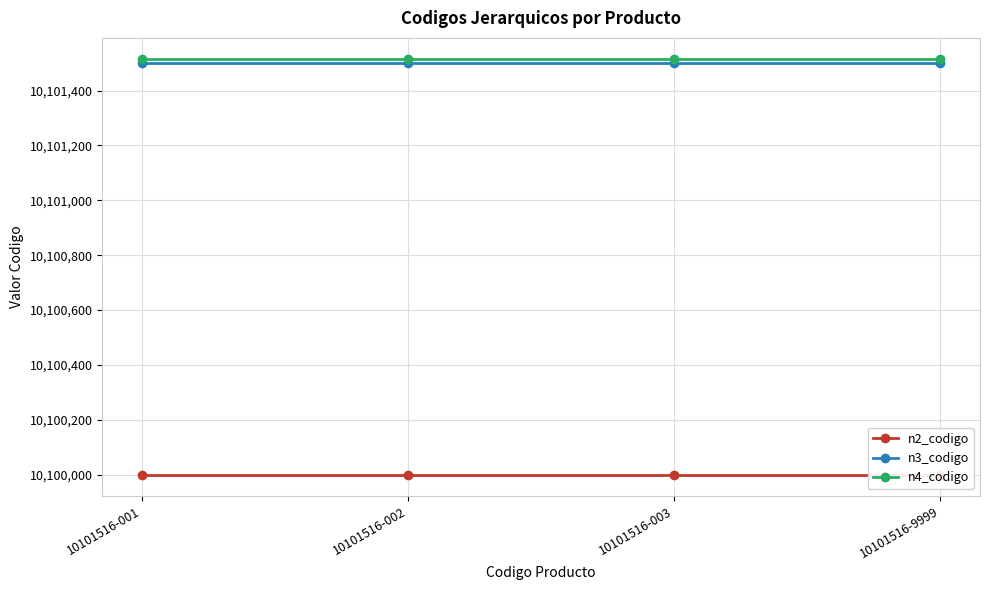

What is the total value across all series at 10101516-9999?

30303016